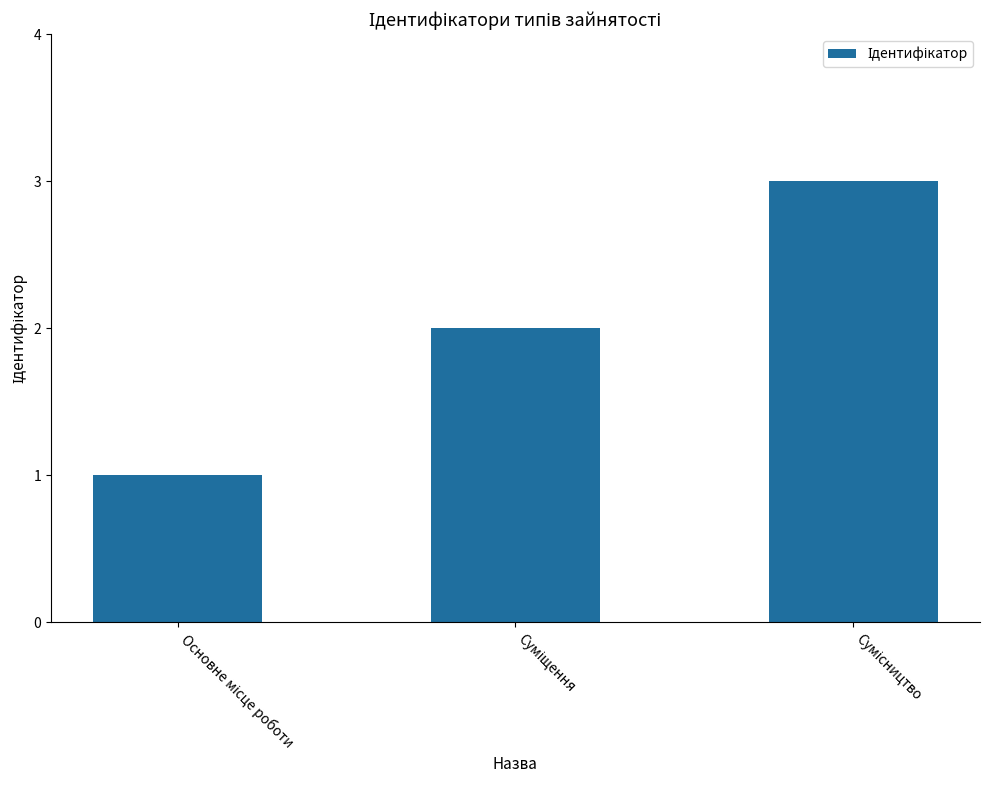

What is the maximum value shown in the chart?

3